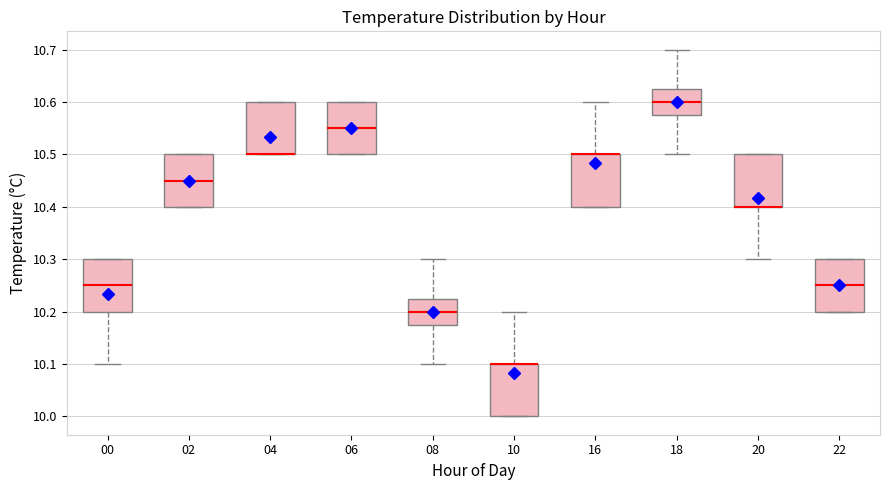

Reading left to right, read every box against the y-axis: the position of its median line, the range the box covers, and the ends of its whiskers. The values are not printed on the chart, so give them approximately, as read against the axis.

00: median 10.25, box 10.20 to 10.30, whiskers 10.10 to 10.30
02: median 10.45, box 10.40 to 10.50, whiskers 10.40 to 10.50
04: median 10.50 (drawn on the box's lower edge), box 10.50 to 10.60, whiskers 10.50 to 10.60
06: median 10.55, box 10.50 to 10.60, whiskers 10.50 to 10.60
08: median 10.20, box 10.18 to 10.23, whiskers 10.10 to 10.30
10: median 10.10 (drawn on the box's upper edge), box 10.00 to 10.10, whiskers 10.00 to 10.20
16: median 10.50 (drawn on the box's upper edge), box 10.40 to 10.50, whiskers 10.40 to 10.60
18: median 10.60, box 10.58 to 10.63, whiskers 10.50 to 10.70
20: median 10.40 (drawn on the box's lower edge), box 10.40 to 10.50, whiskers 10.30 to 10.50
22: median 10.25, box 10.20 to 10.30, whiskers 10.20 to 10.30